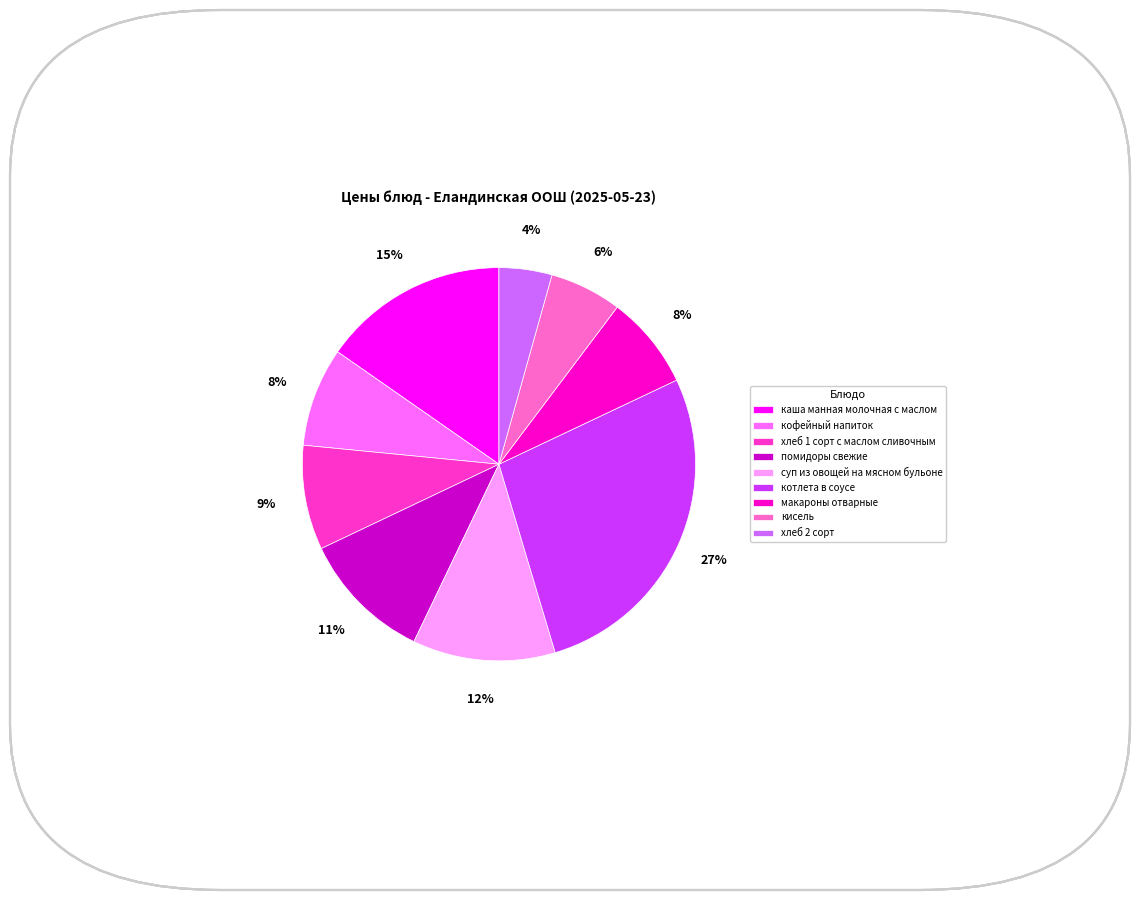

True or false: хлеб 2 сорт accounts for 4% of the total.

True